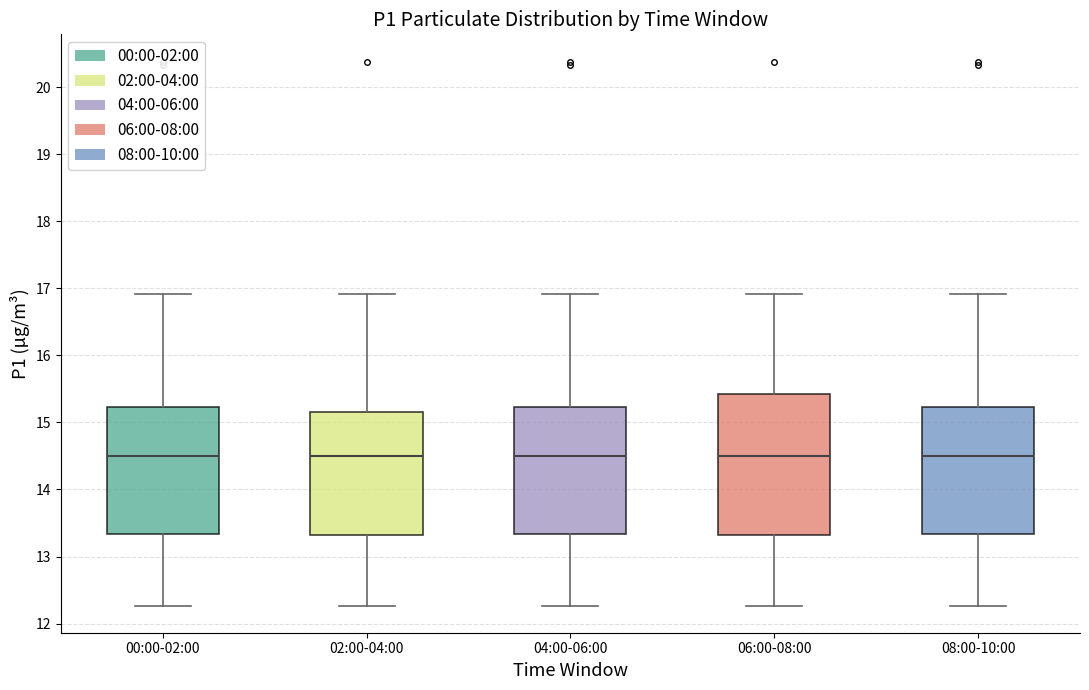

Where does the upper whisker of the box for 08:00-10:00 end on the y-axis? The values are not printed on the chart, so give them approximately, as read against the axis.

16.9